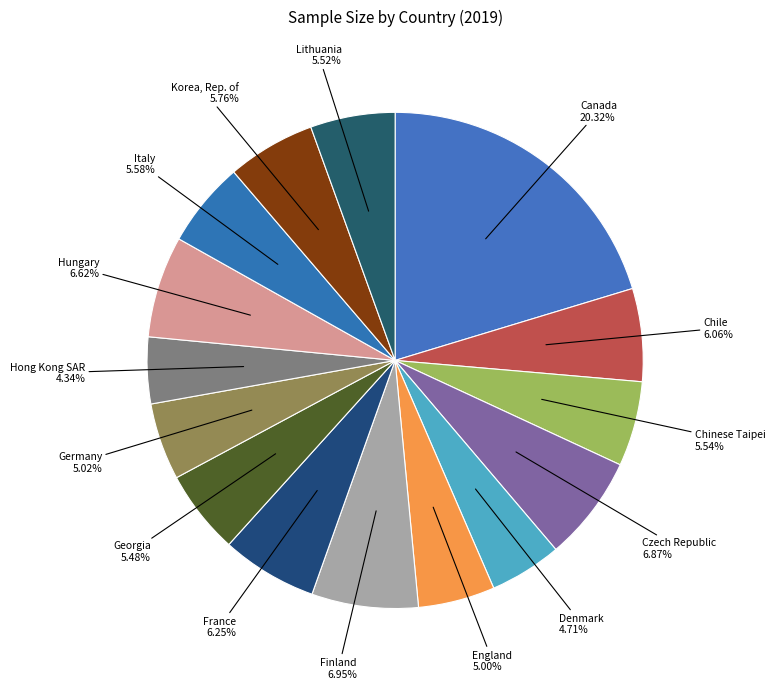

How many segments does this pie chart have?

15